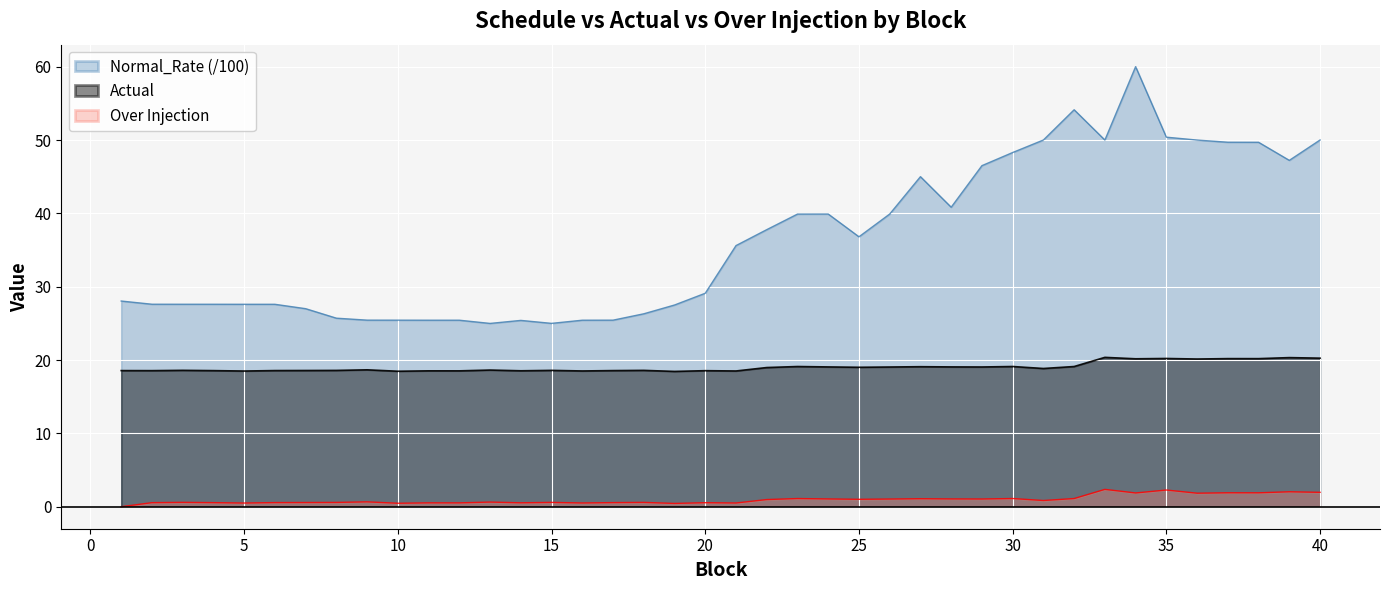

What are all the series names shown in the legend?

Normal_Rate (/100), Actual, Over Injection